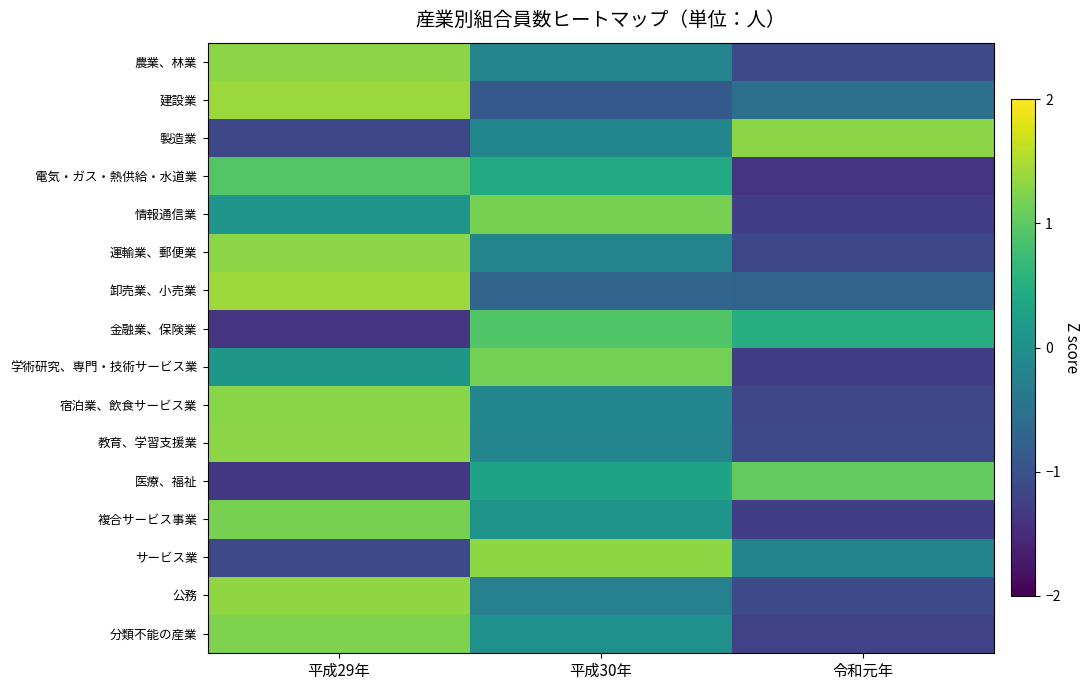

How many data points in 医療、福祉 are less than 0?

1